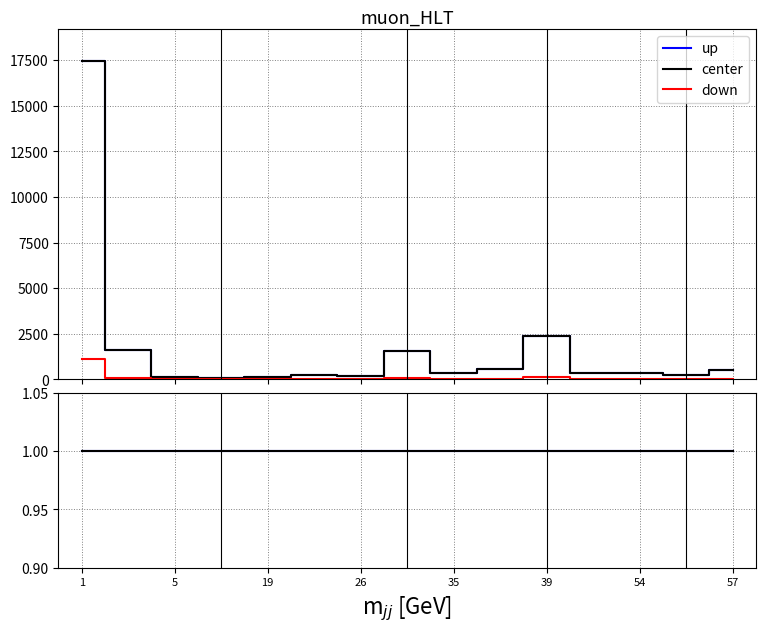

What are all the series names shown in the legend?

up, center, down